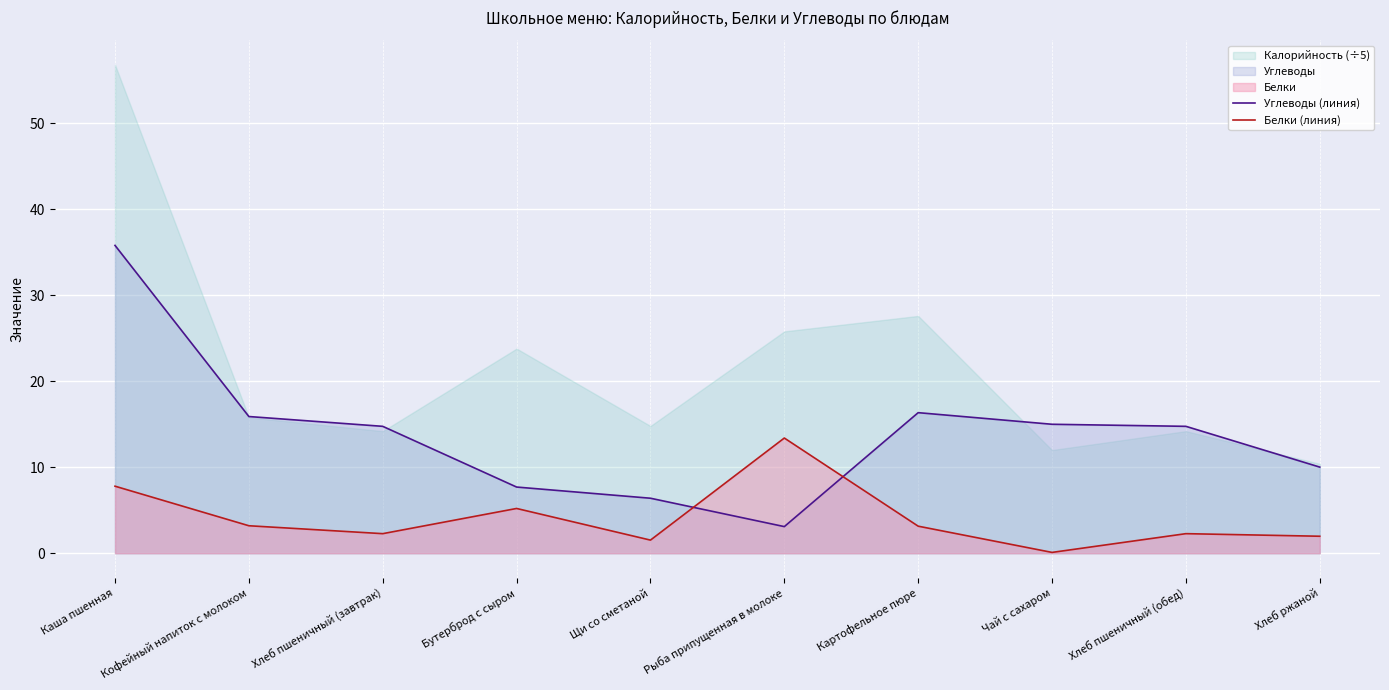

What is the label of the 10th point from the right?

Каша пшенная